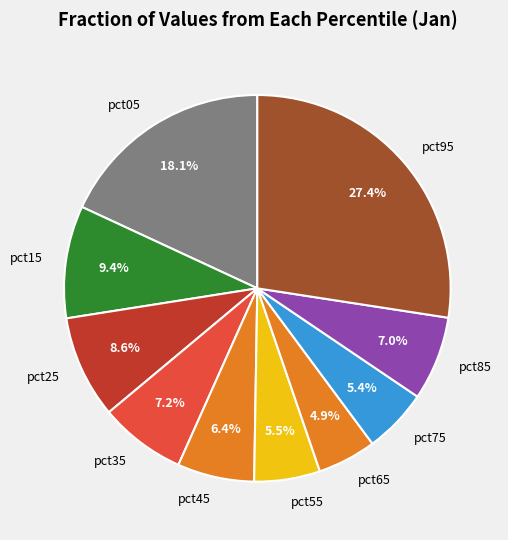

Is the sum of pct85 and pct15 greater than half?

No